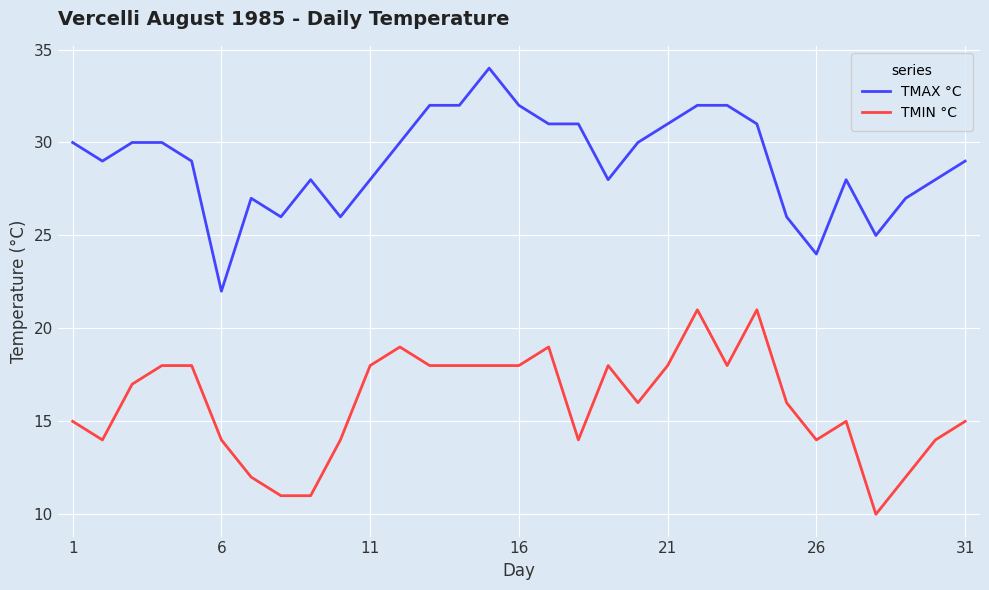

True or false: TMAX °C and TMIN °C intersect in this chart.

False